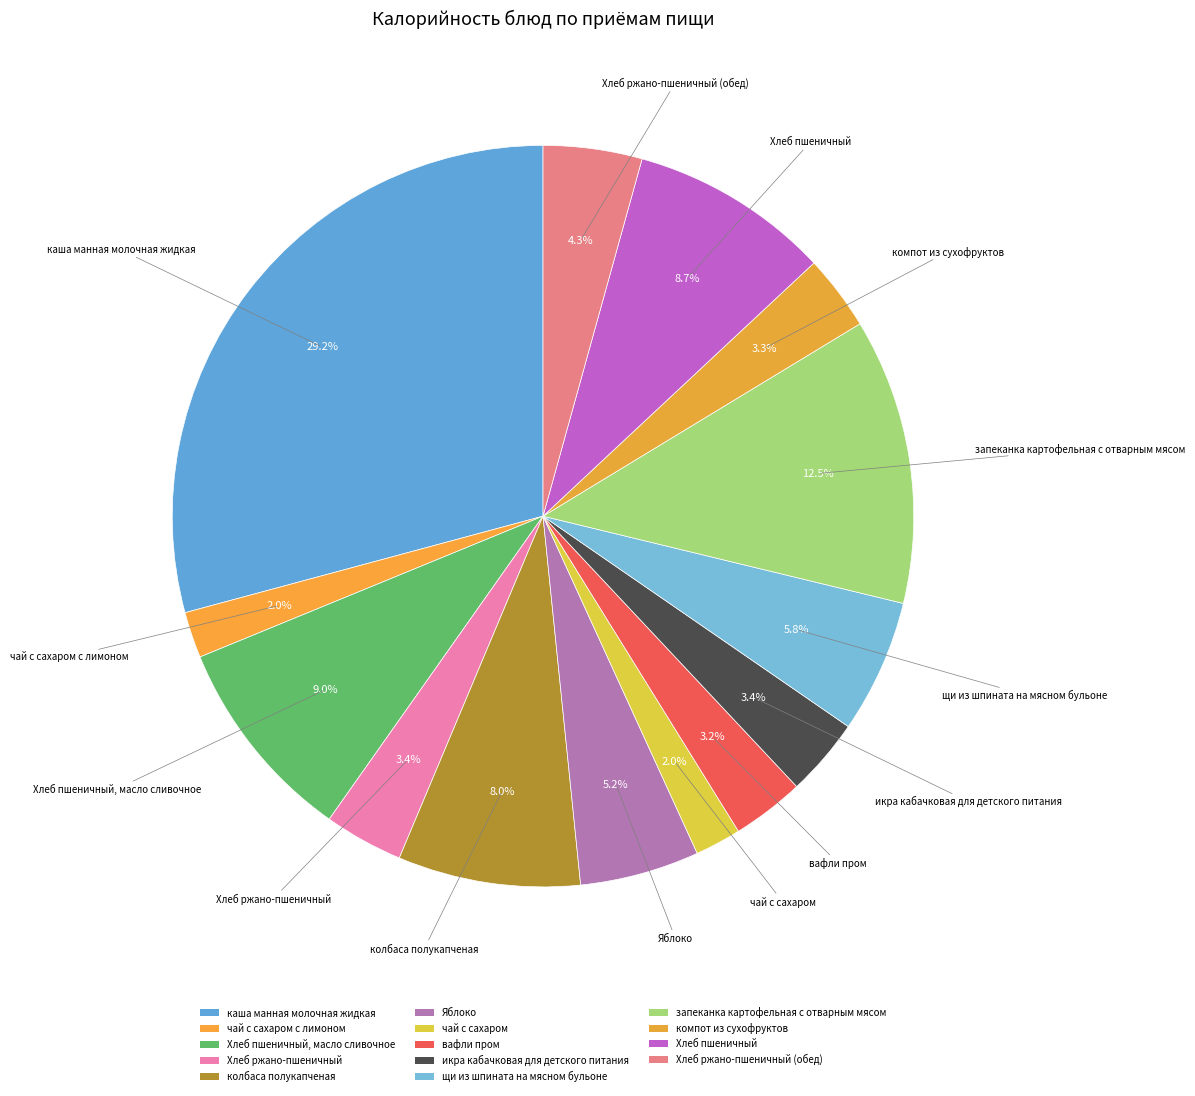

What percentage is the запеканка картофельная с отварным мясом slice, to the nearest percent?

12%